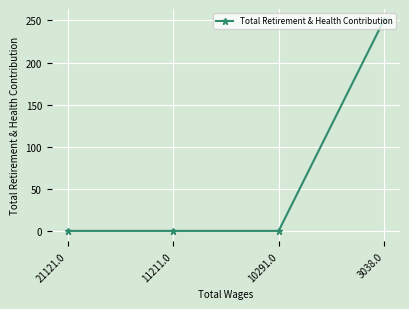

The chart shows a value of 251 at 3038.0. True or false?

True